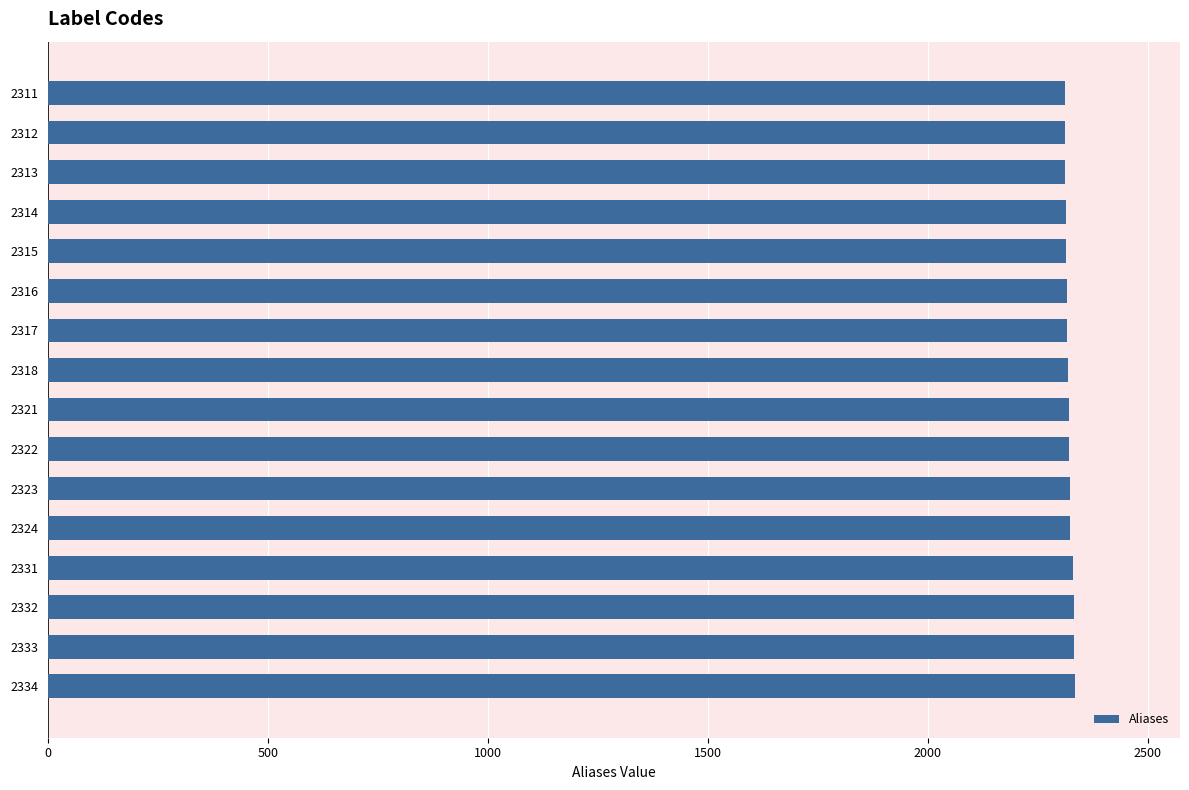

Where does the data first go above 2321?

2322